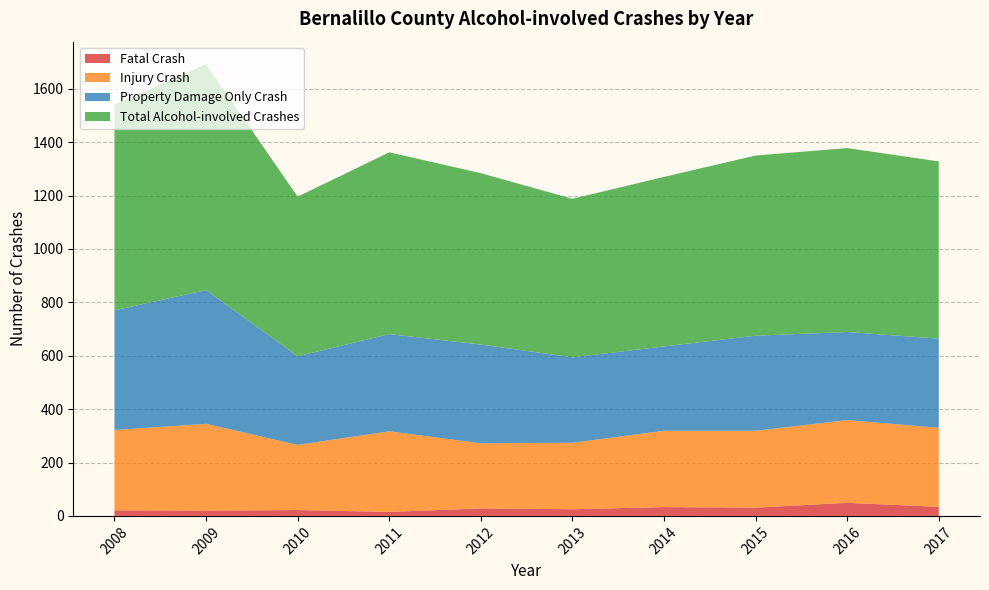

Does the chart have visible grid lines?

Yes